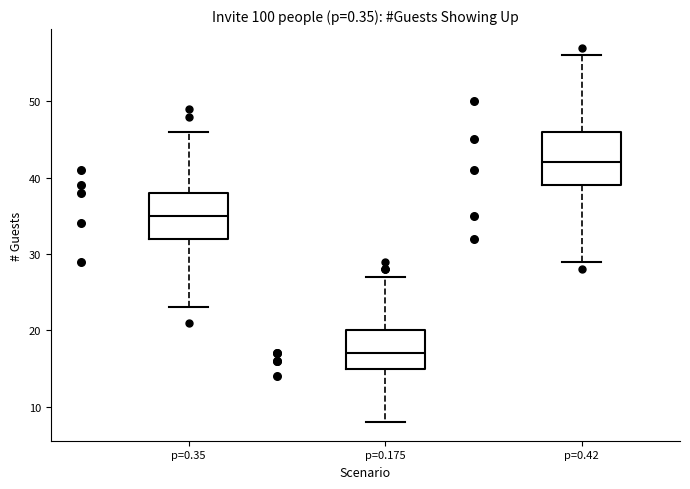

Where does the median line of the box for p=0.35 sit on the y-axis? The values are not printed on the chart, so give them approximately, as read against the axis.

35